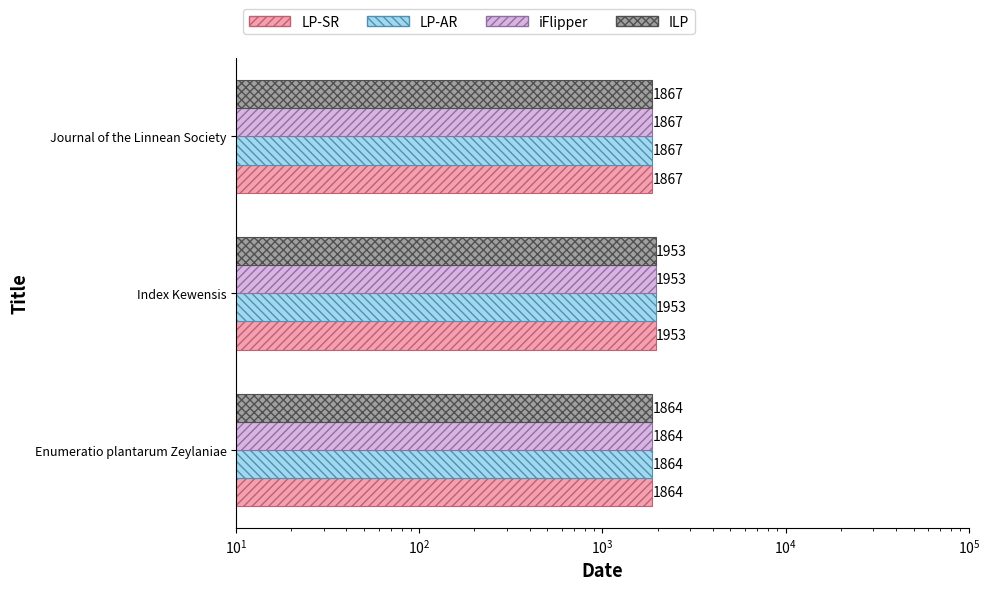

How many bars are there in total?

12